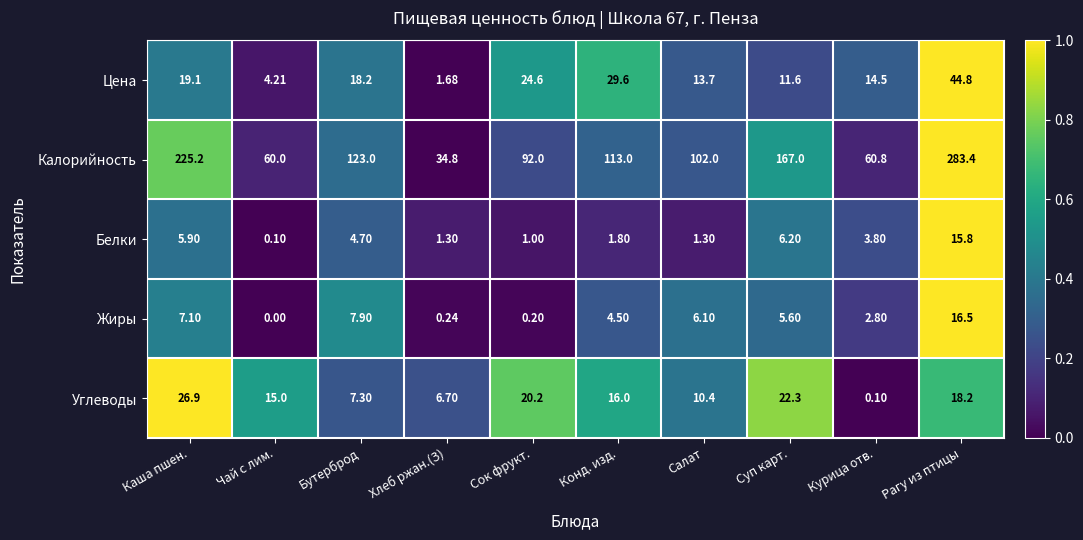

At which category is the sum across all series the highest?

Рагу из птицы